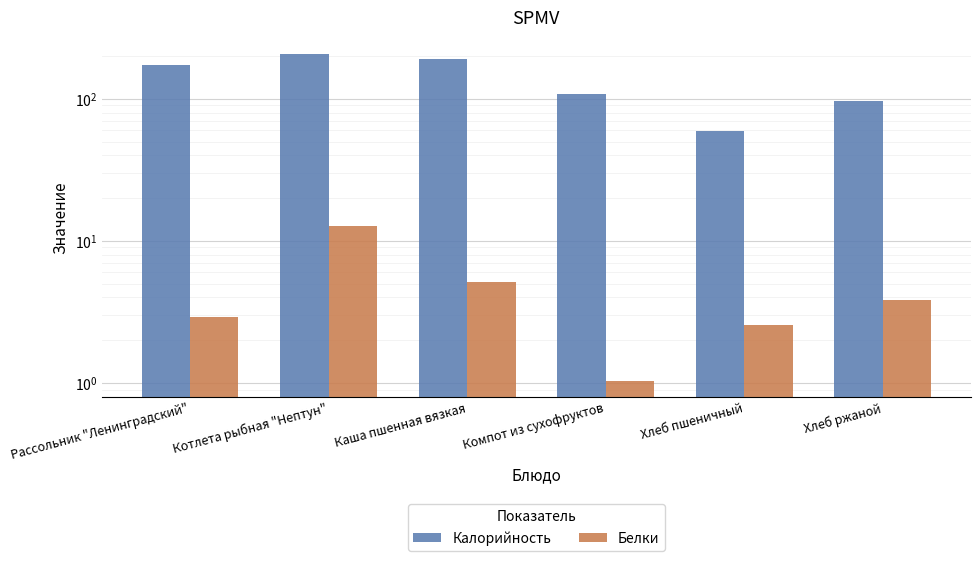

Which has a higher value, Компот из сухофруктов or Хлеб пшеничный?

Компот из сухофруктов